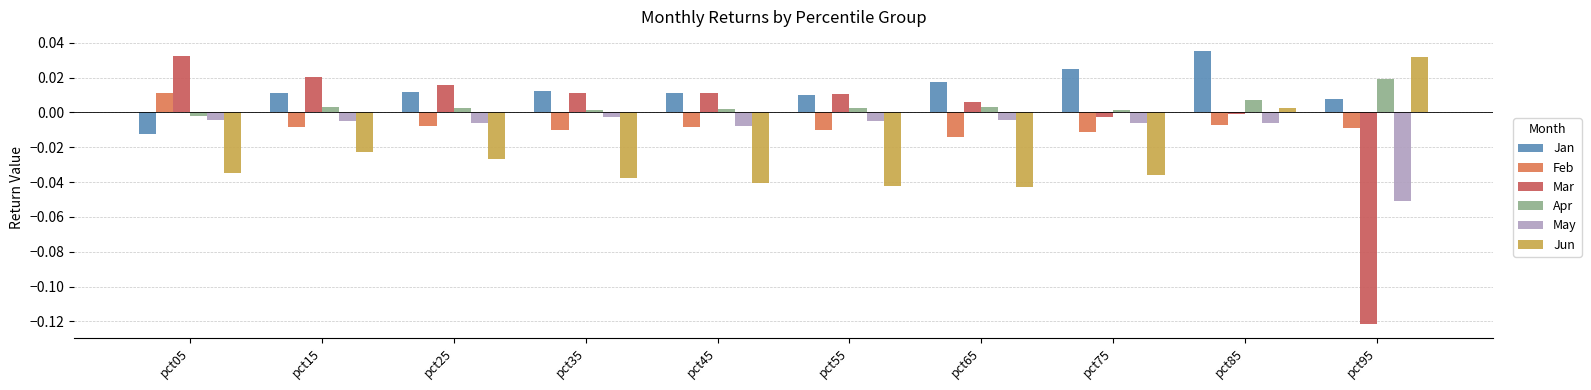

Is it true that Feb equals -0.0 at pct15?

True